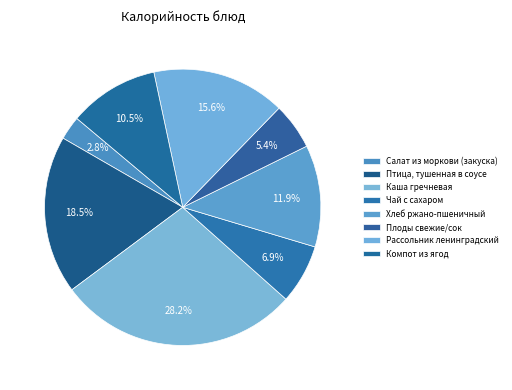

How many slices are in this pie chart?

8